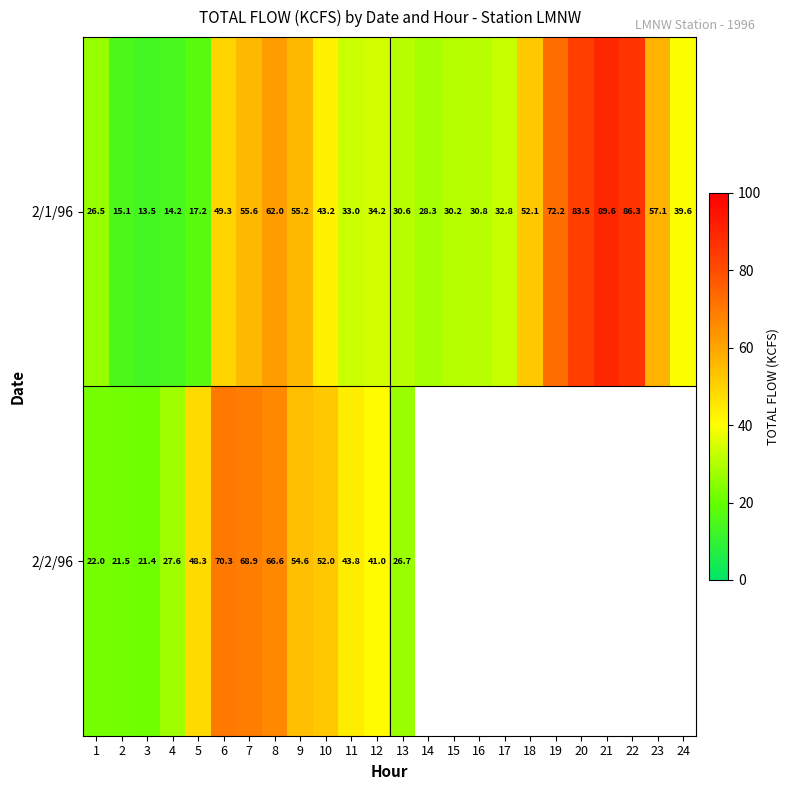

What is the total value across all series at 11?

76.8